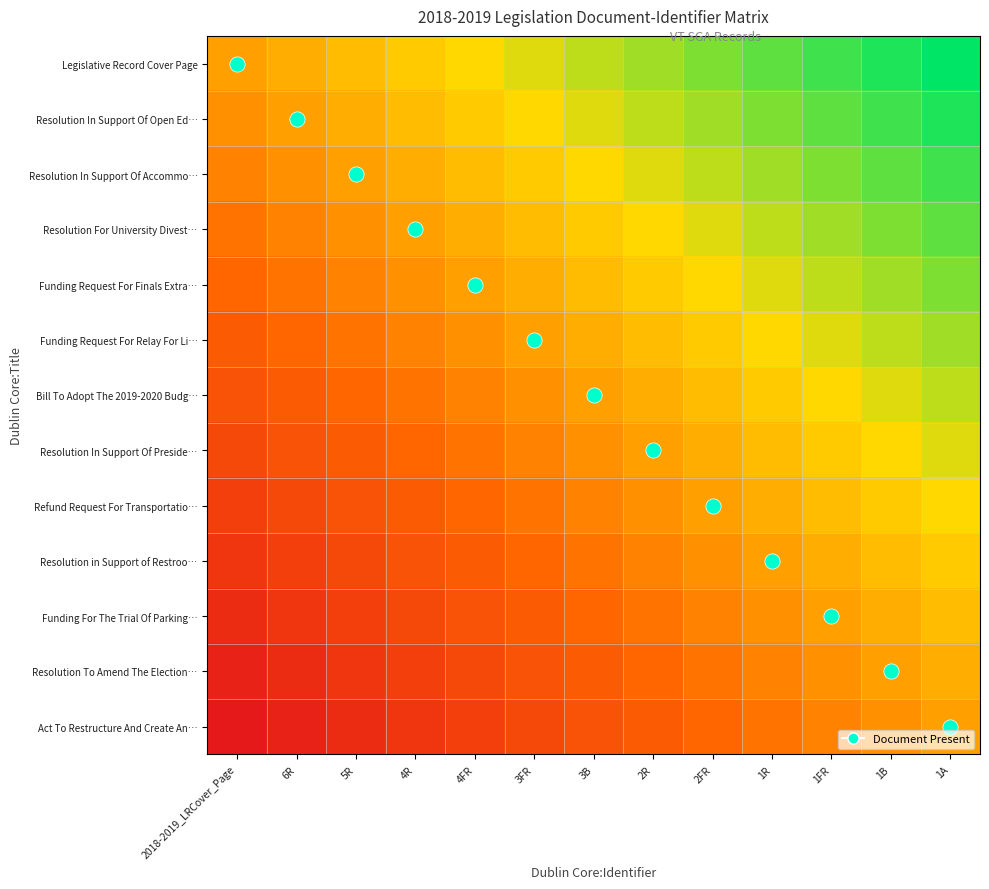

At which category is the sum across all series the highest?

1A